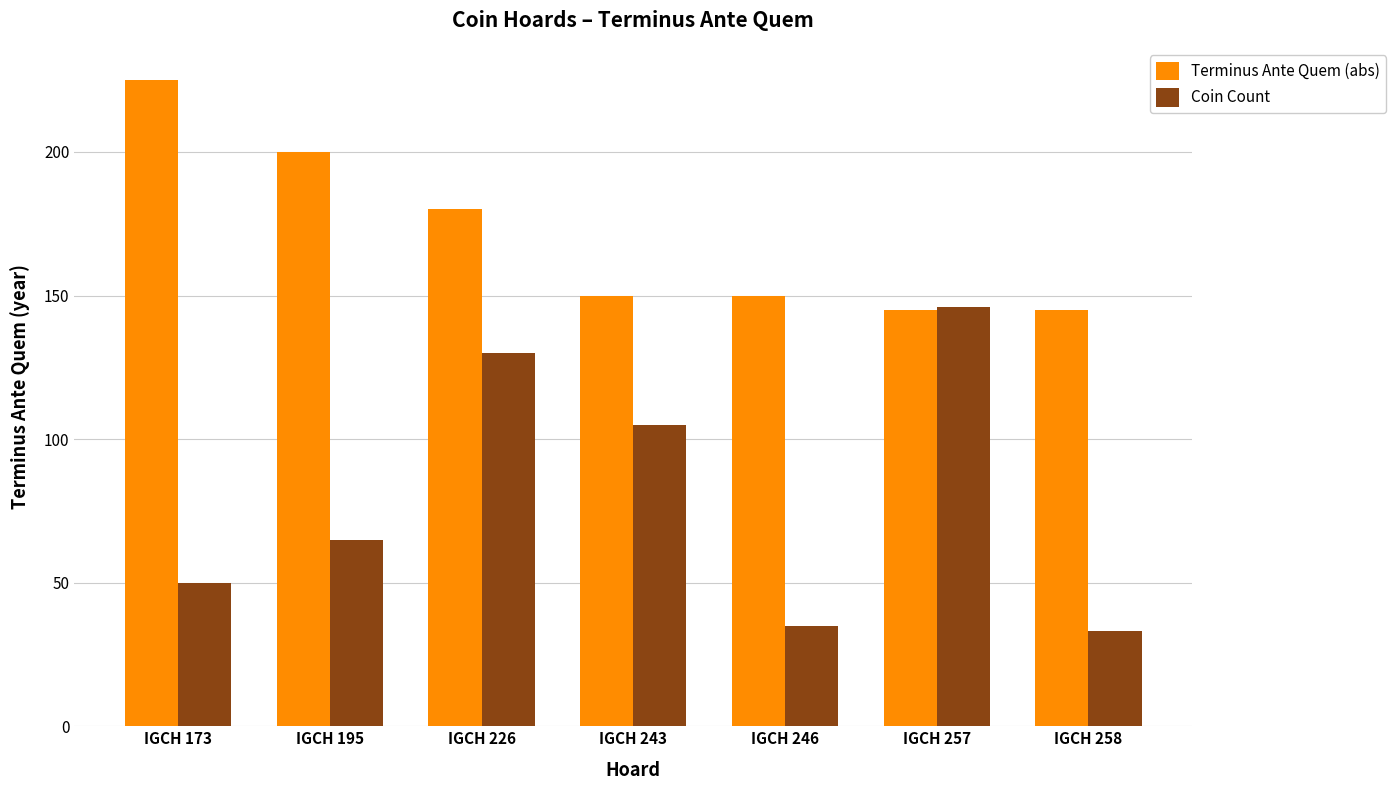

Is the value of Coin Count at IGCH 195 greater than the value of Terminus Ante Quem (abs) at IGCH 257?

No